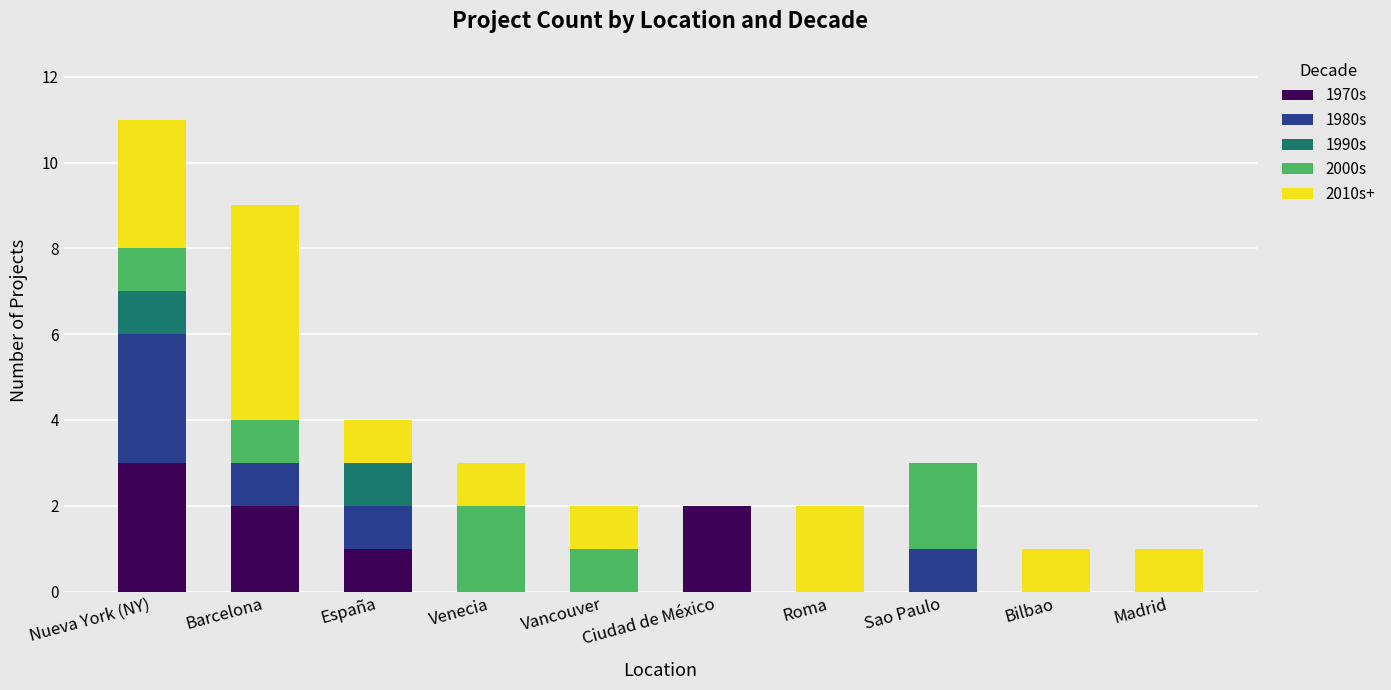

Is it true that 1970s equals 3 at Nueva York (NY)?

True